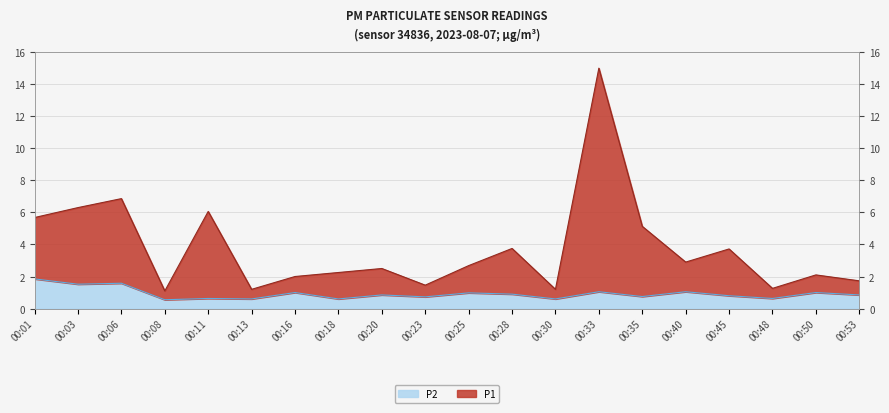

The P1 series shows 15.0 at 00:33. True or false?

True